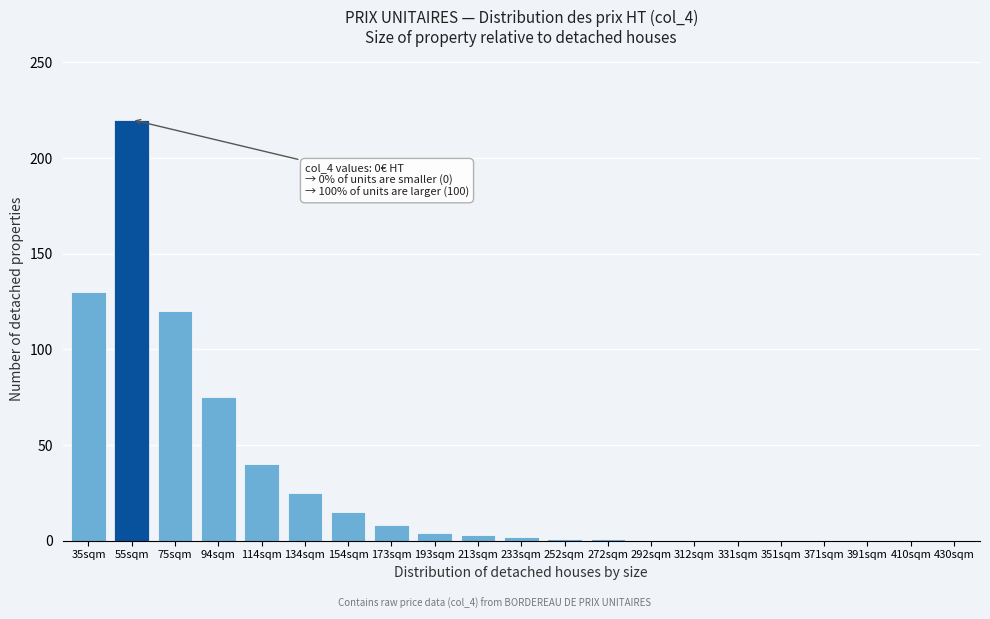

Between 391sqm and 134sqm, which is larger?

134sqm